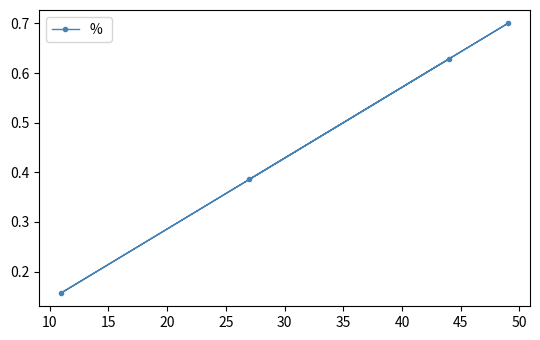

What is the maximum value shown in the chart?

0.7